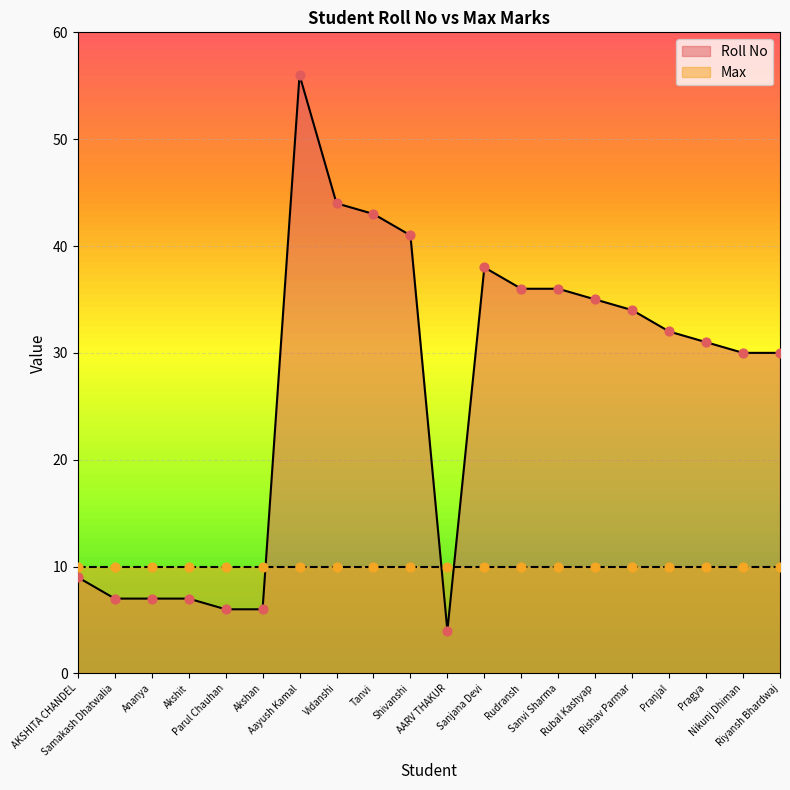

Approximately how many times larger is the value at Samakash Dhatwalia compared to Tanvi?

0.2